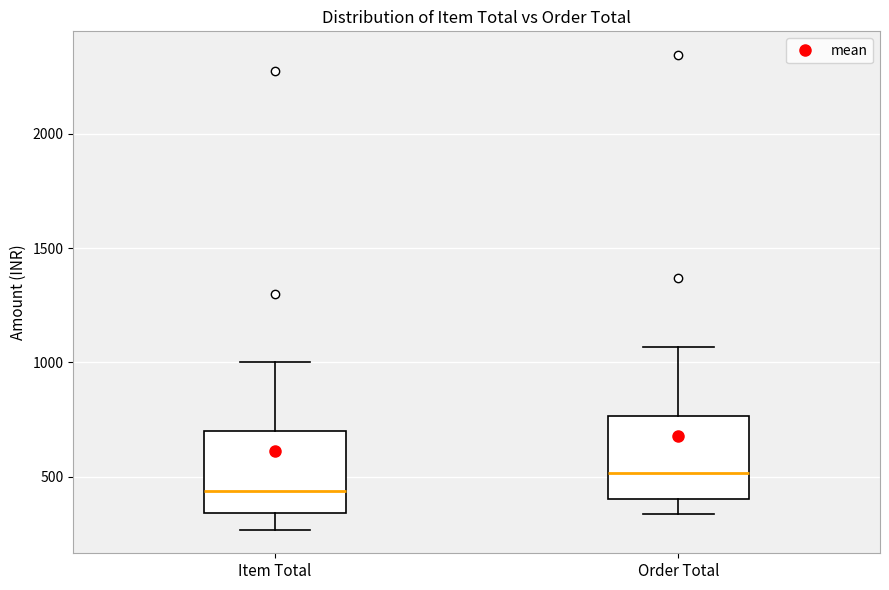

Reading left to right, transcribe this box plot: for each box, give where its median line is, the range the box spans, and where its two whiskers end, as read against the y-axis. The values are not printed on the chart, so give them approximately, as read against the axis.

Item Total: median 450, box 350 to 700, whiskers 250 to 1000
Order Total: median 500, box 400 to 750, whiskers 350 to 1050